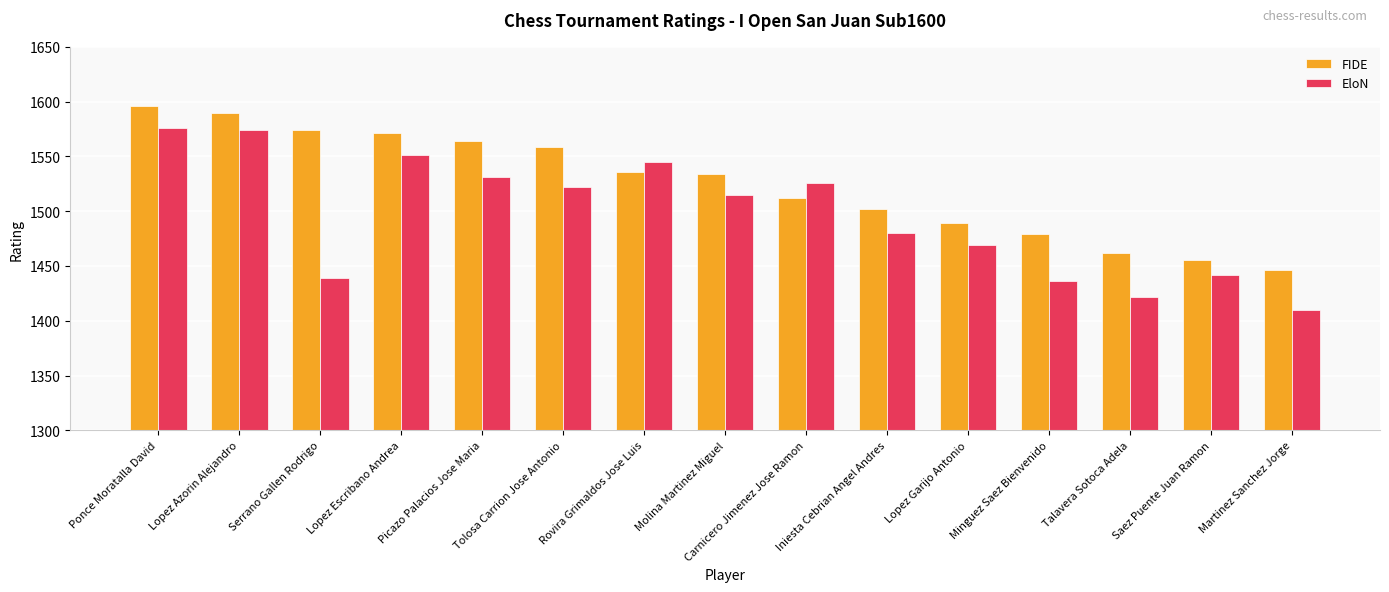

What is the difference between the maximum and minimum values in the FIDE series?

150